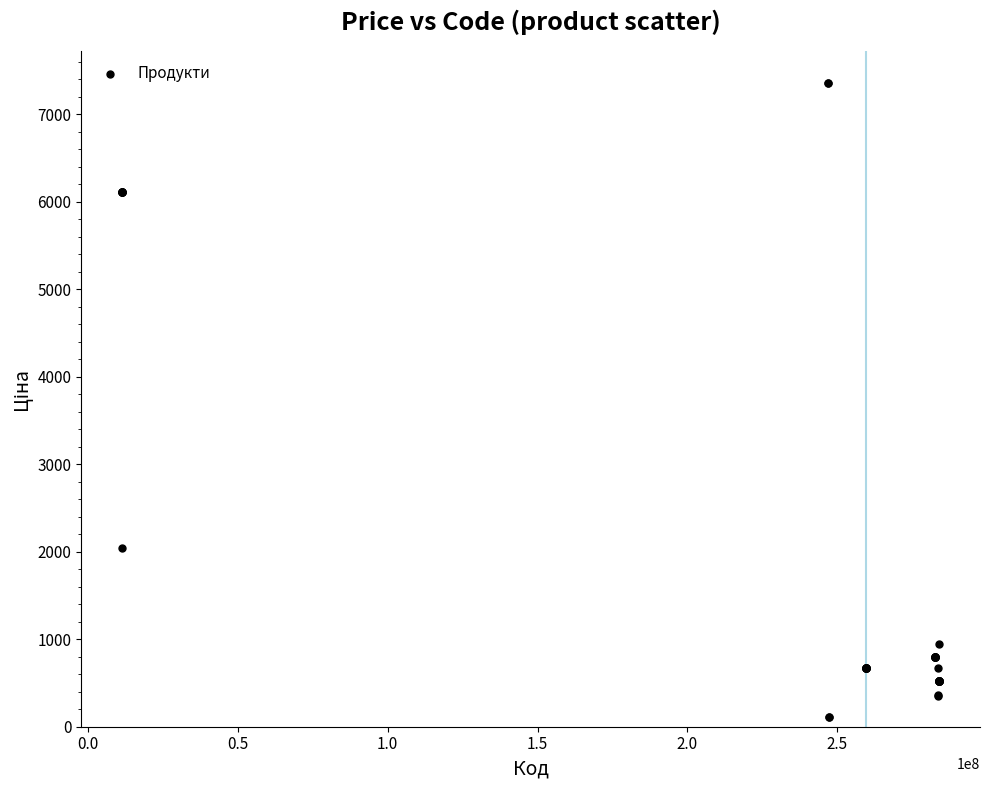

What Y value in the scatter plot is closest to 3735?

2042.8